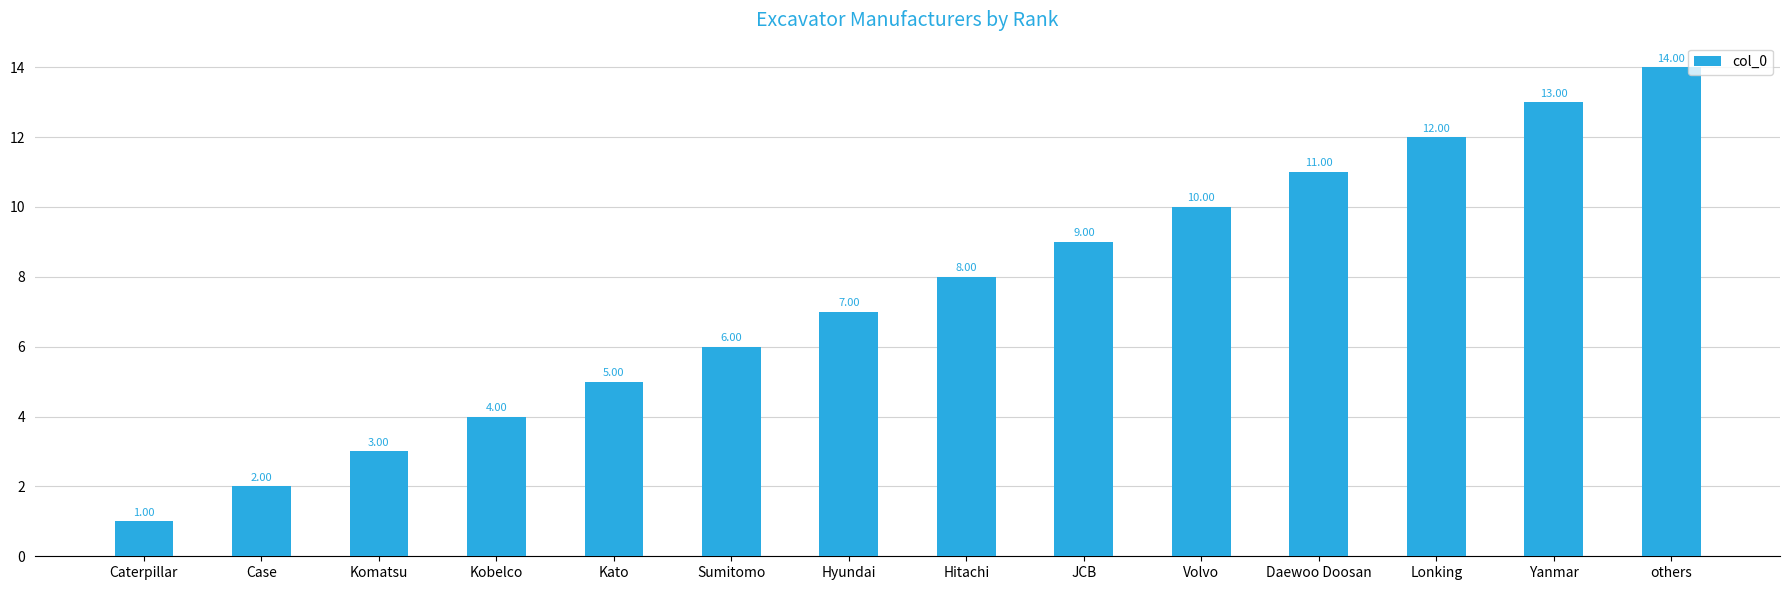

Between Lonking and others, which is larger?

others